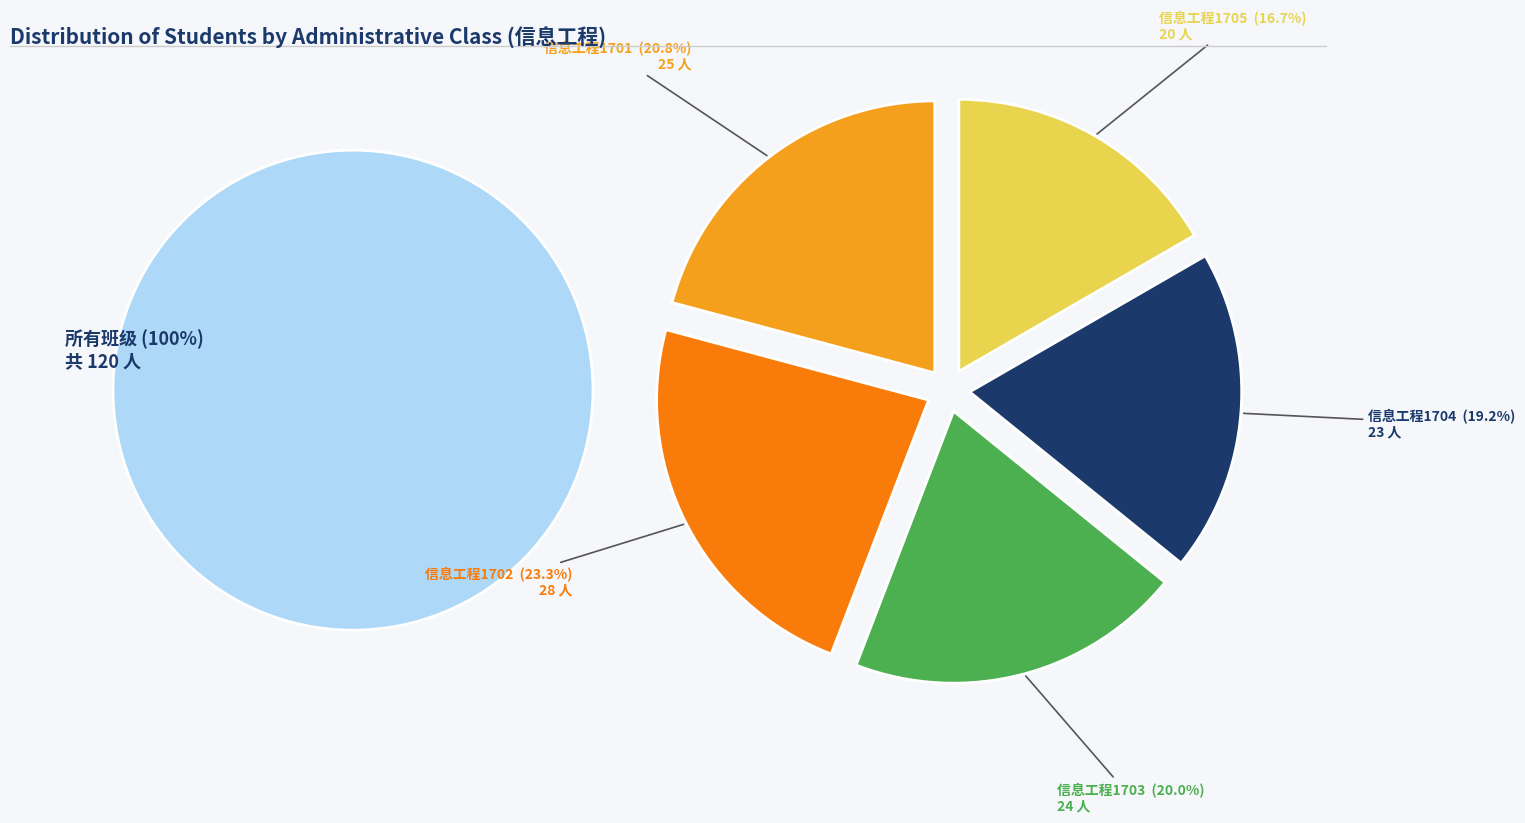

What portion of the pie excludes 信息工程1703?

80.0%